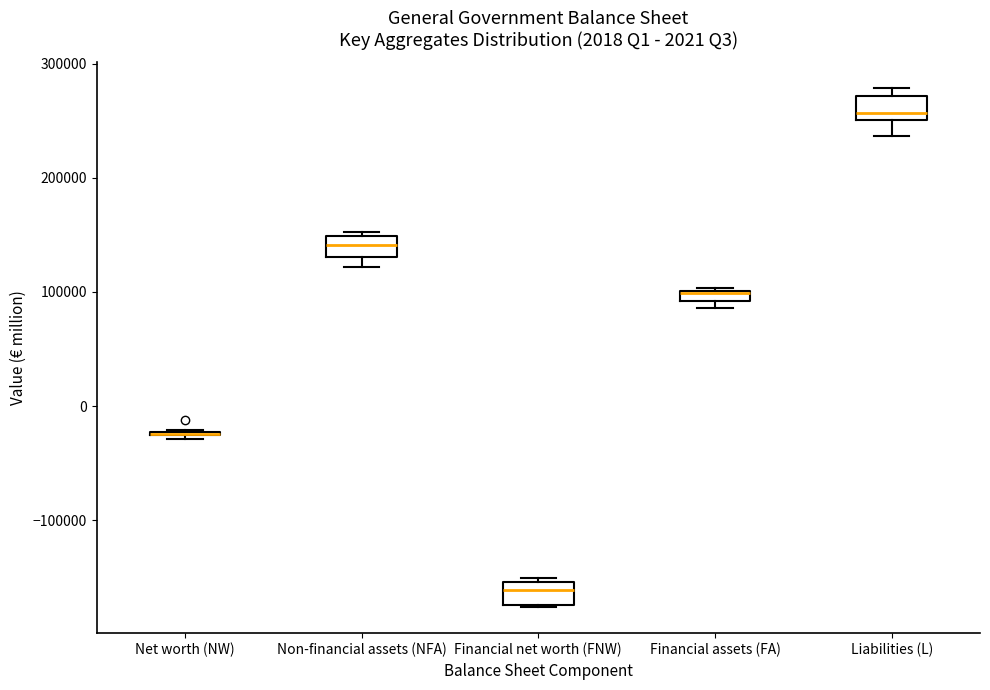

Where does the median line of the box for Liabilities (L) sit on the y-axis? The values are not printed on the chart, so give them approximately, as read against the axis.

260000